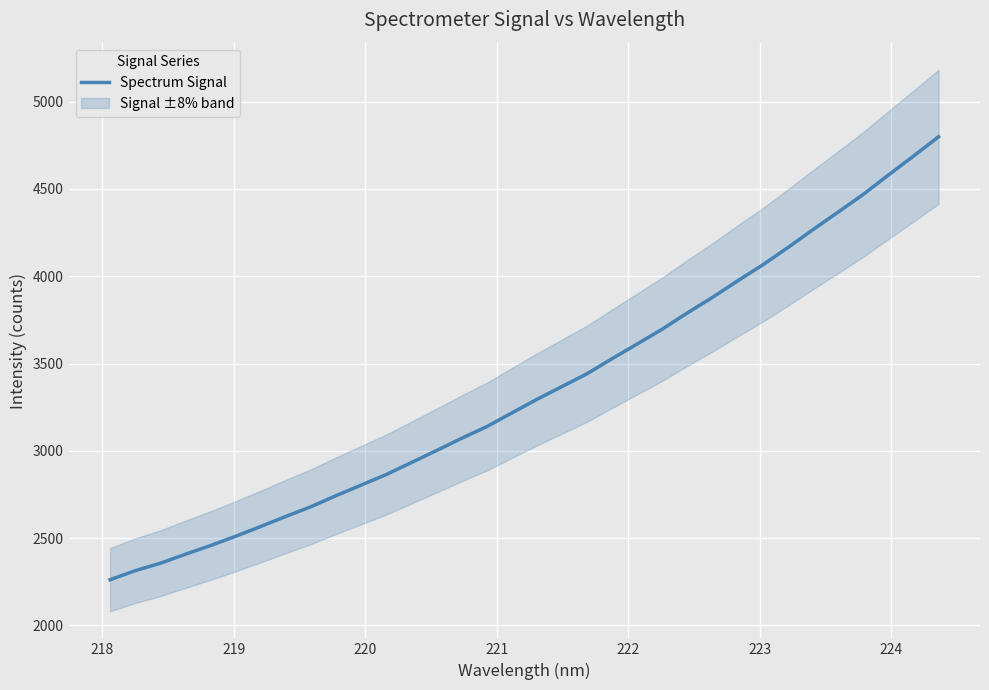

Reading left to right, list all the values displayed in this chart.

2262.1	2313.6	2356.3	2407.9	2457.6	2511.1	2567.1	2624.6	2680.3	2743.9	2804.2	2865.1	2933.4	3002.3	3072.3	3139.1	3217.8	3295.7	3369.0	3442.7	3529.3	3613.2	3698.3	3791.3	3880.3	3974.6	4066.0	4165.2	4267.8	4367.9	4469.1	4579.6	4688.0	4798.7